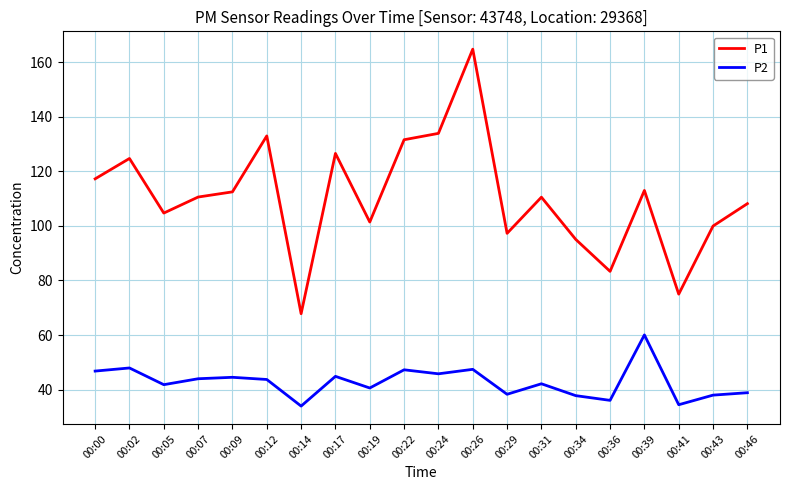

List the series in order of their peak value, highest first.

P1, P2